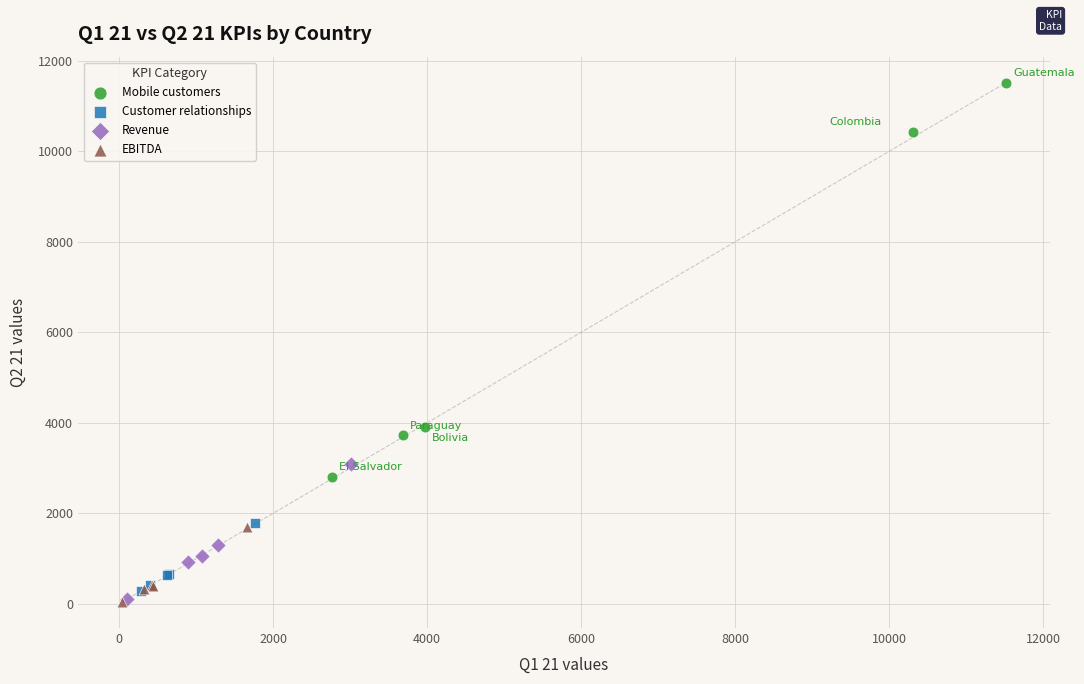

Which series reaches the maximum Y coordinate?

Mobile customers